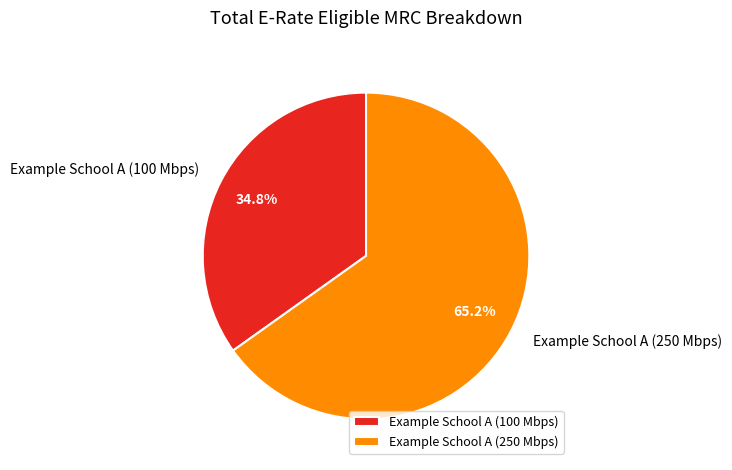

Count the number of slices in the pie.

2